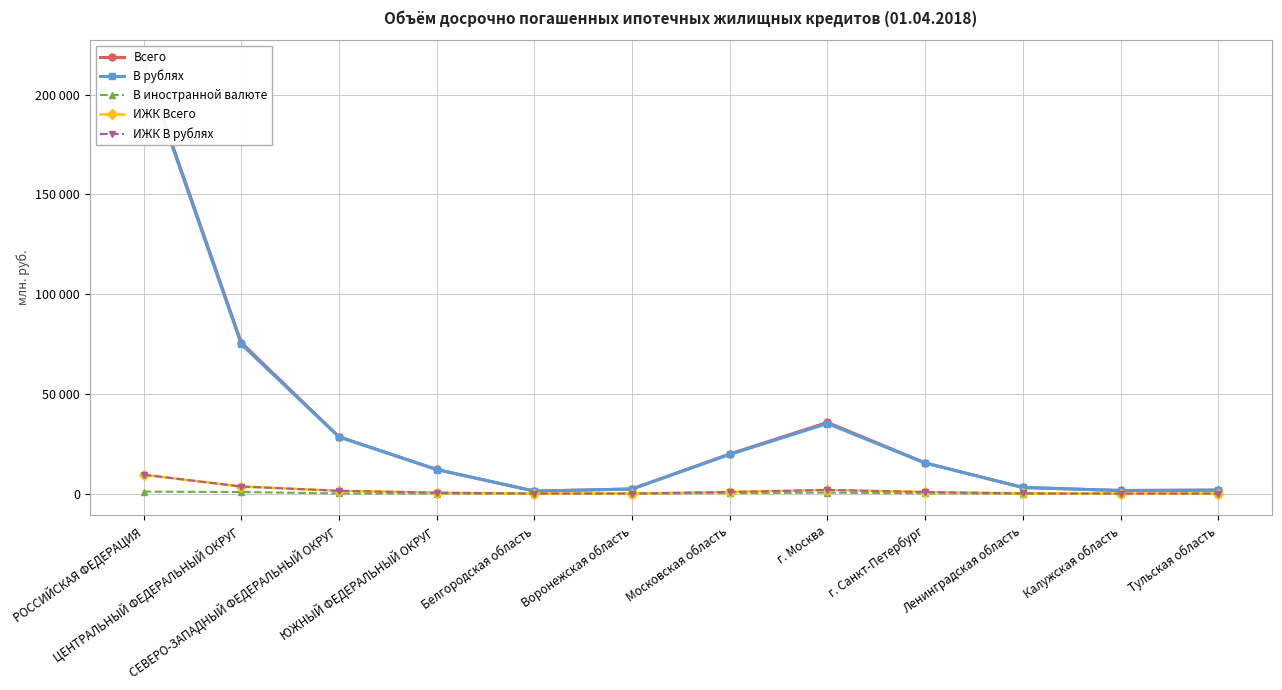

Which category has the lowest value in the Всего series?

Белгородская область